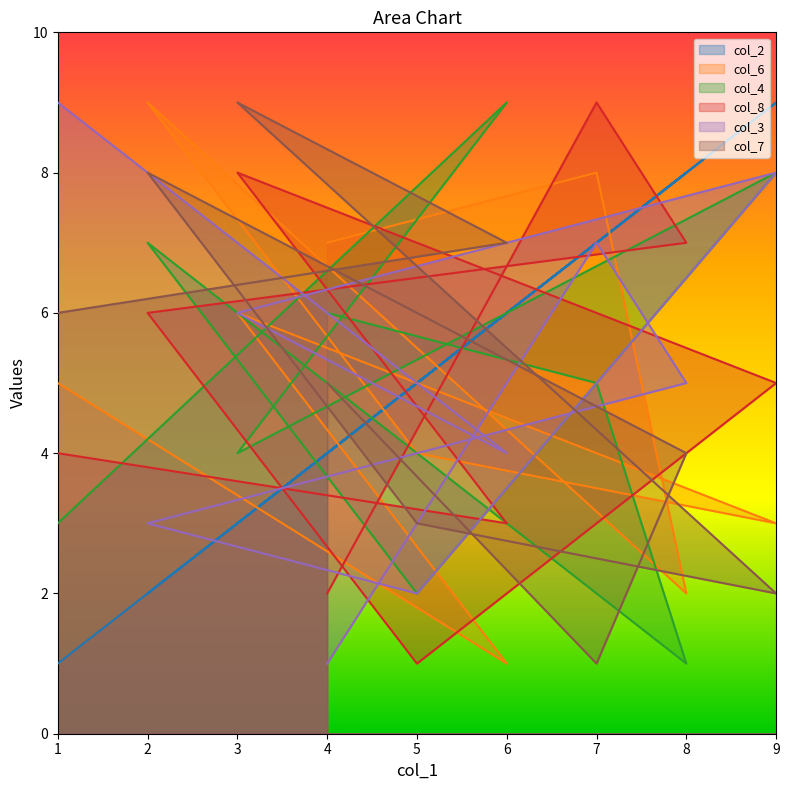

Count the number of data series in this chart.

6